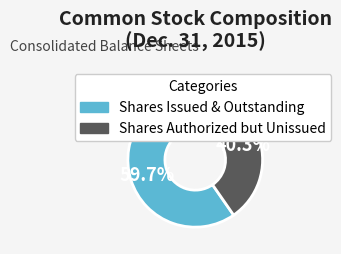

Rank the categories by value from lowest to highest.

Shares Authorized but Unissued, Shares Issued & Outstanding